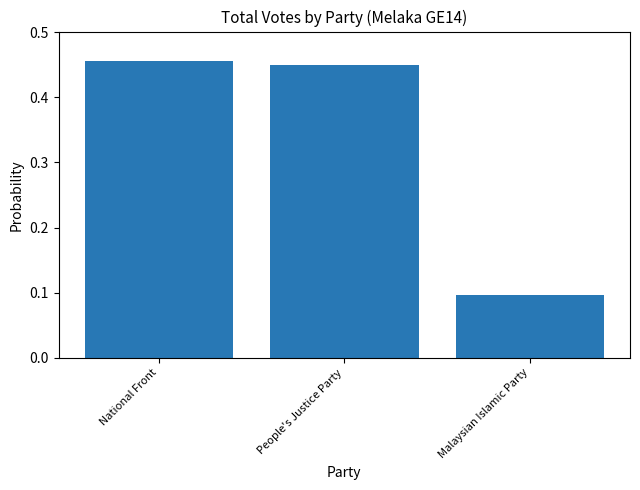

What is the average value?

0.3